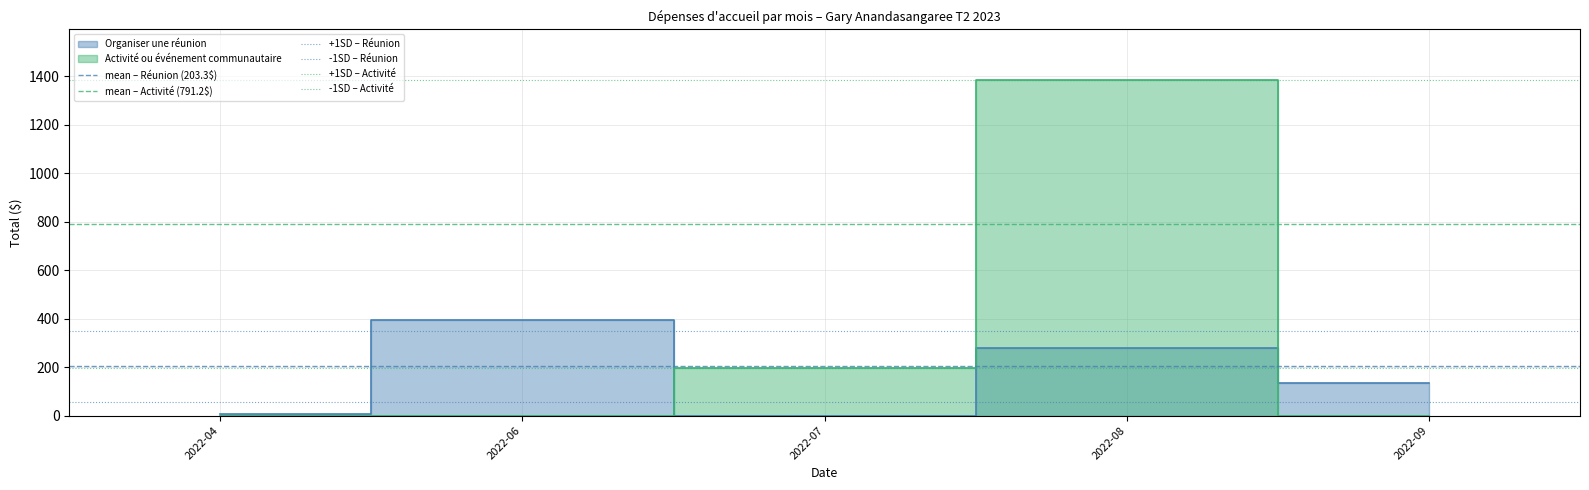

How many lines are shown in the chart?

6